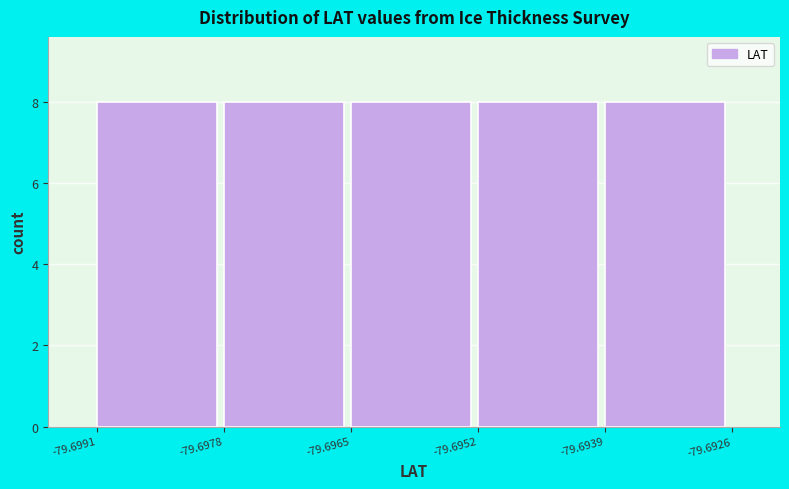

Reading left to right, list every bar in this chart as the range it spans on the x-axis followed by its height. The values are not printed on the chart, so give them approximately, as read against the axis.

-79.6991 to -79.6978: 8
-79.6978 to -79.6965: 8
-79.6965 to -79.6952: 8
-79.6952 to -79.6939: 8
-79.6939 to -79.6926: 8